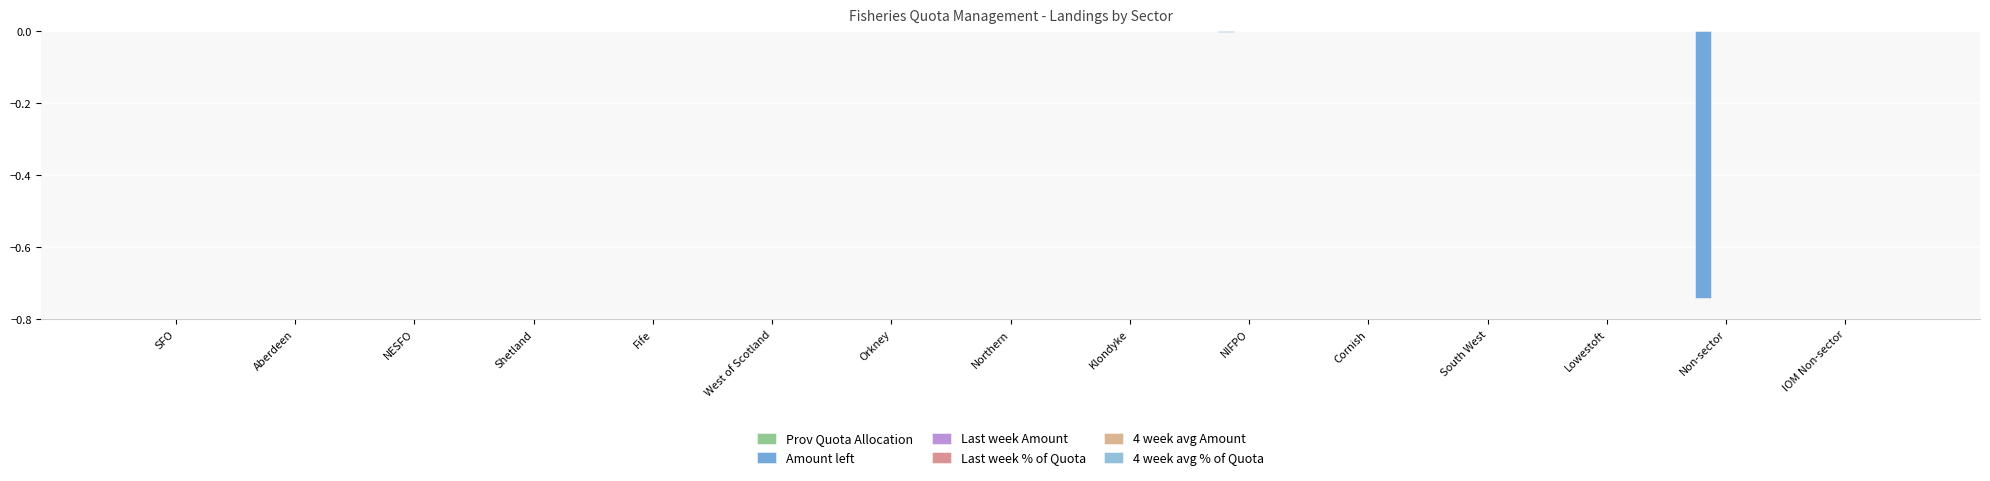

True or false: the data shows -0.2 at Fife.

False